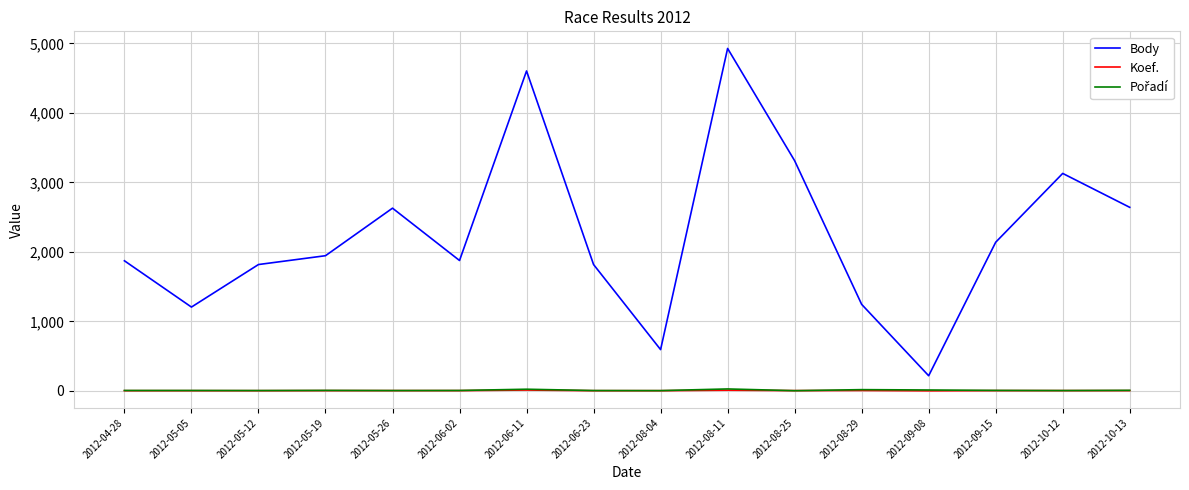

At which category does the chart reach its peak across all series?

2012-08-11